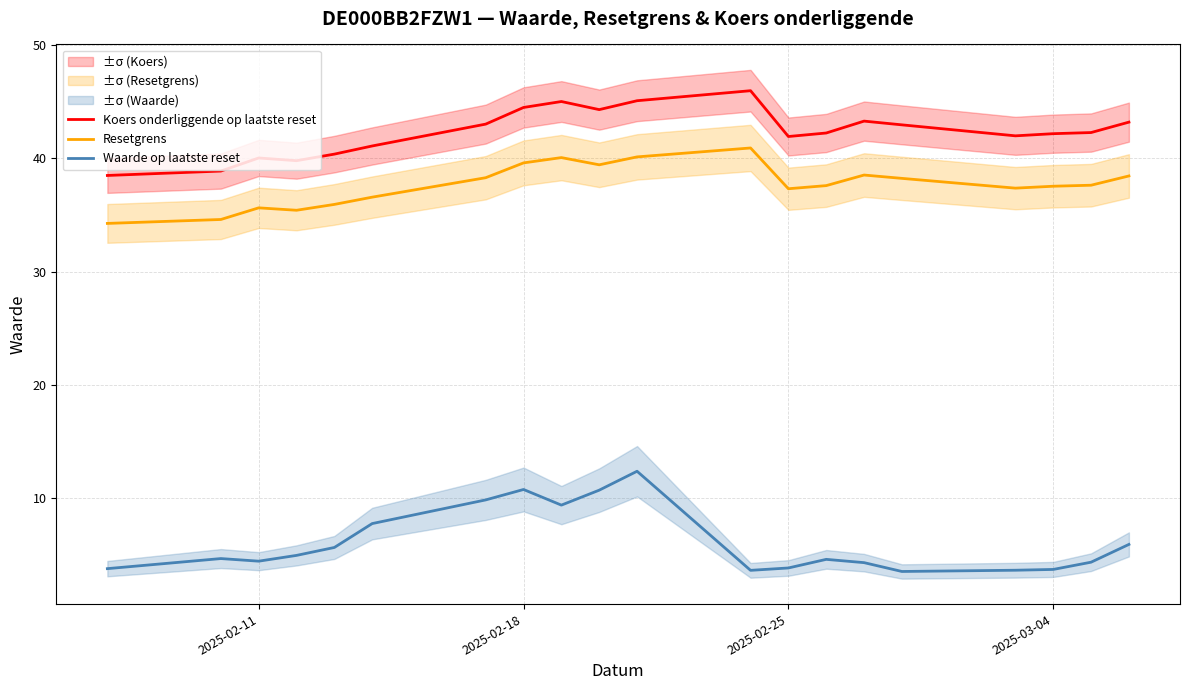

The Waarde op laatste reset series shows 5.6 at 2025-02-25. True or false?

False